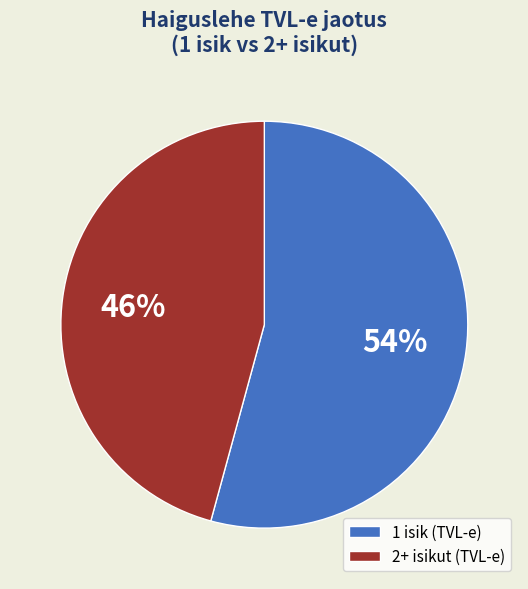

Count the number of slices in the pie.

2